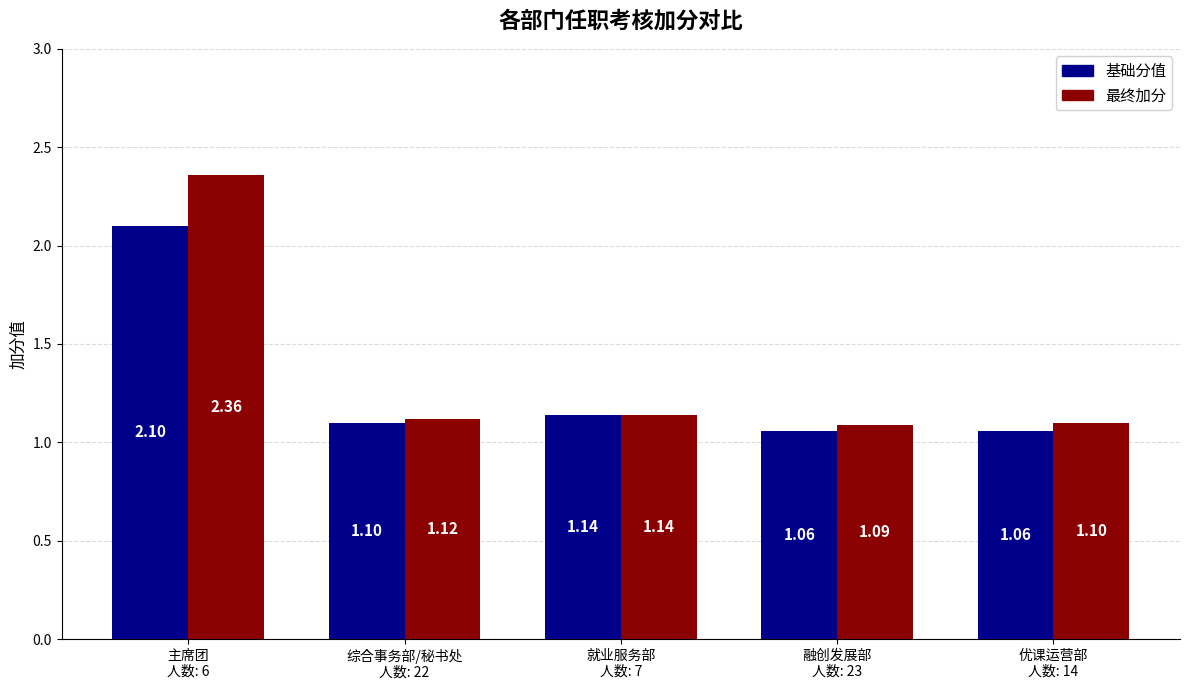

List the series in order of their peak value, highest first.

最终加分, 基础分值